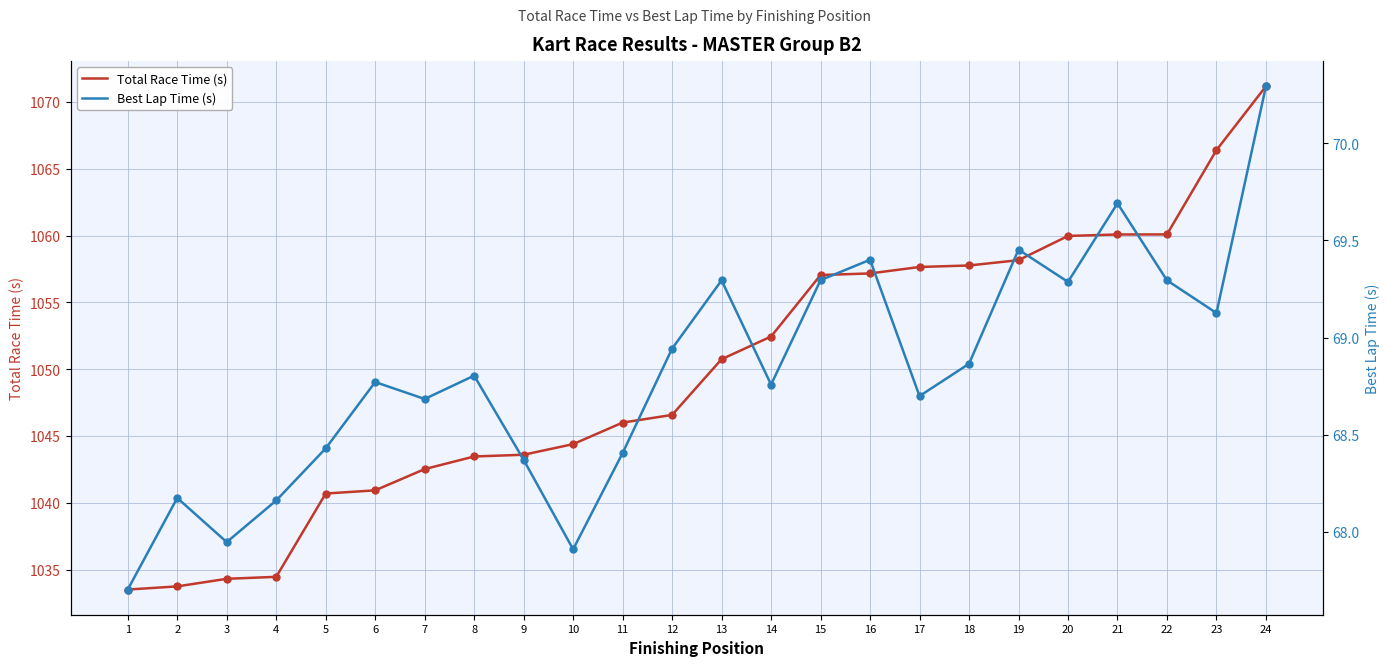

Is it true that Best Lap Time (s) equals 69.5 at 19?

True